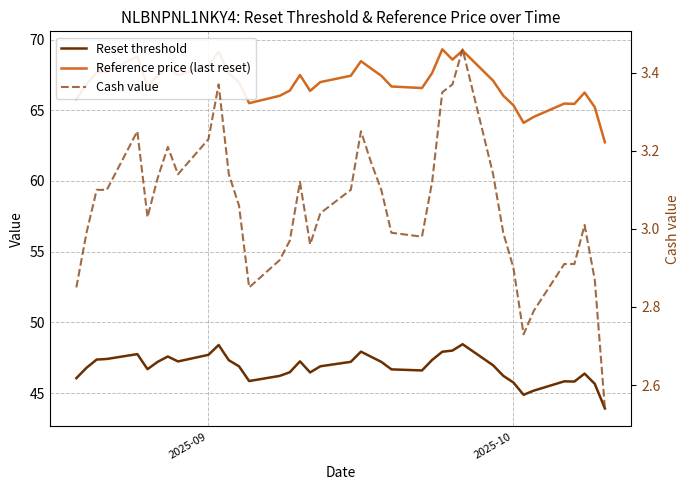

How many interior local valleys does the Reset threshold series have?

7